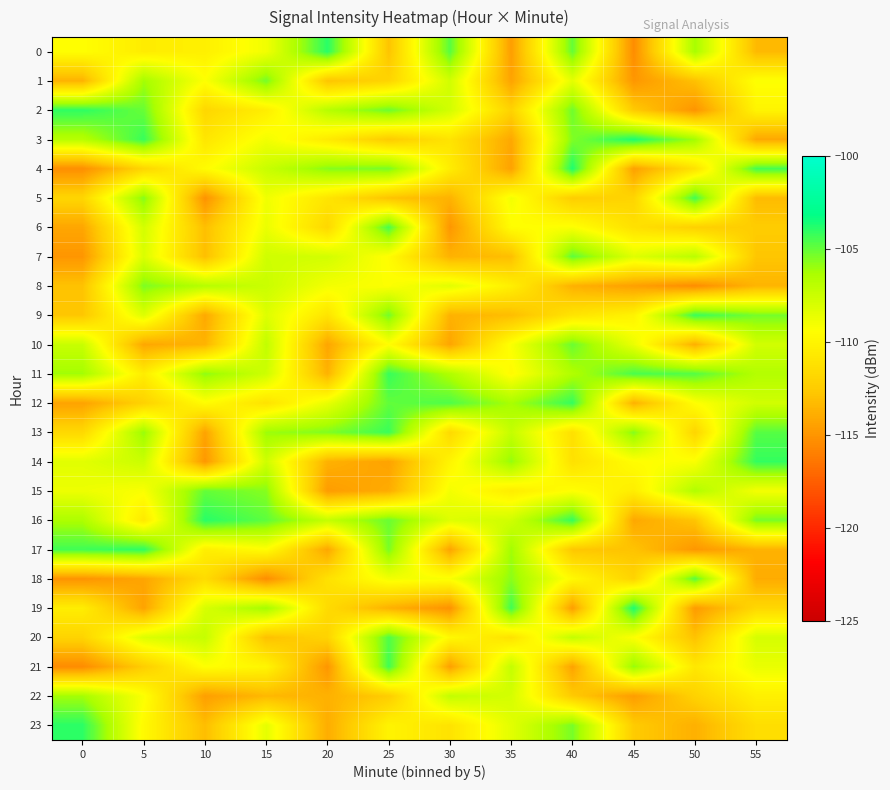

What is the smallest value displayed?

-115.4